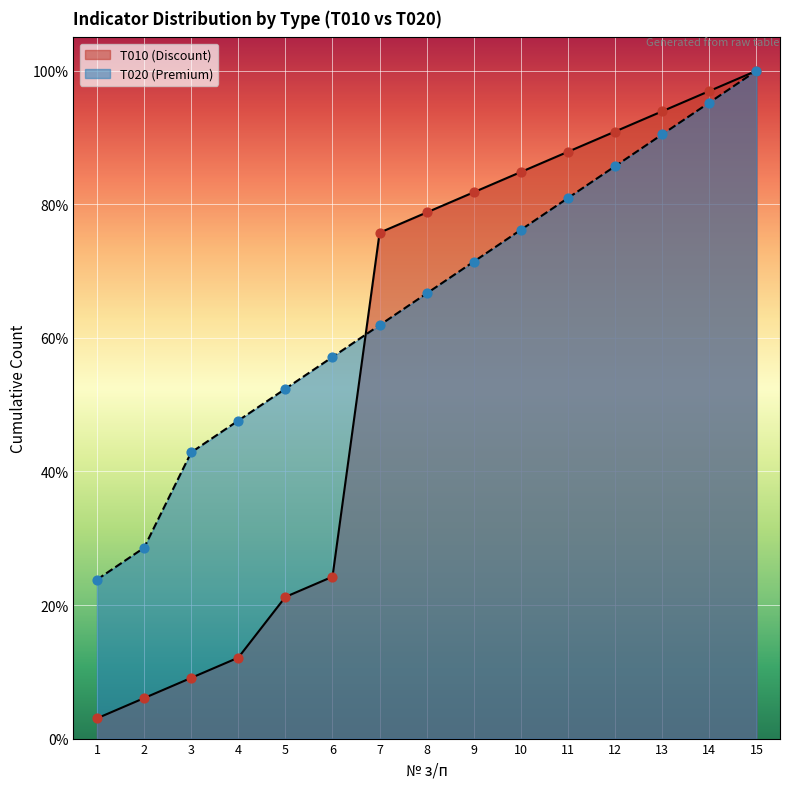

Which series has the widest spread of Y values?

T010 (Discount)